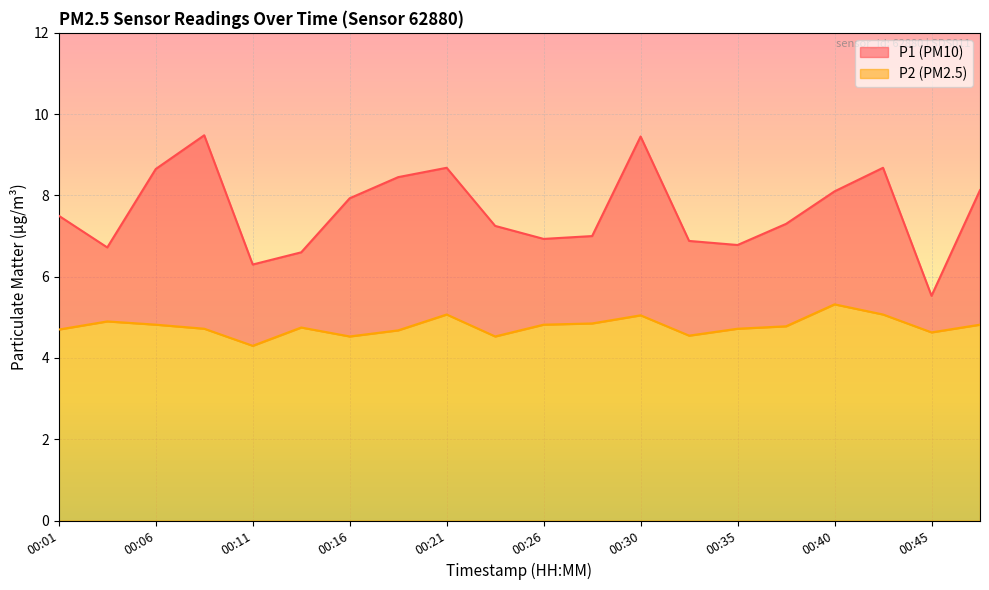

What are all the series names shown in the legend?

P1 (PM10), P2 (PM2.5)